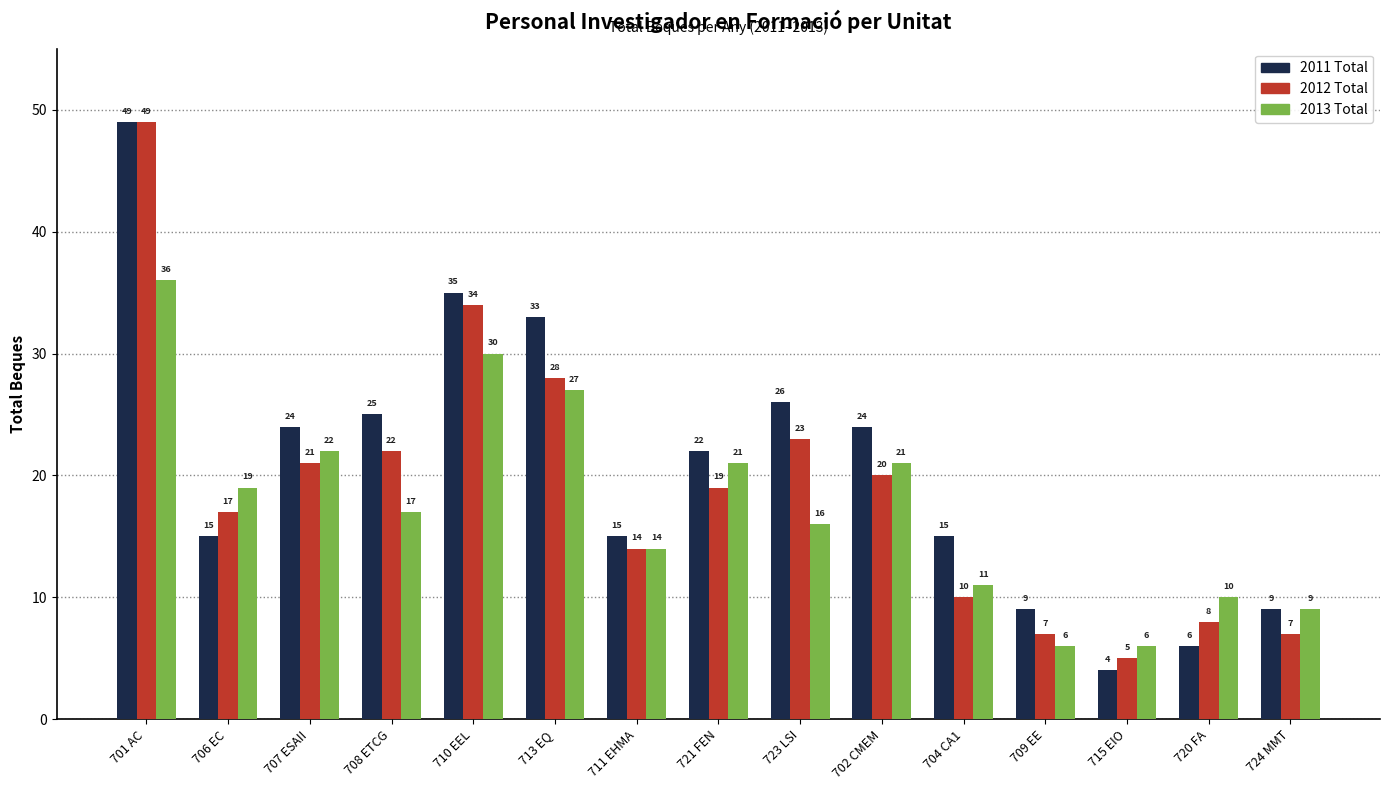

How many data points does each series have?

15